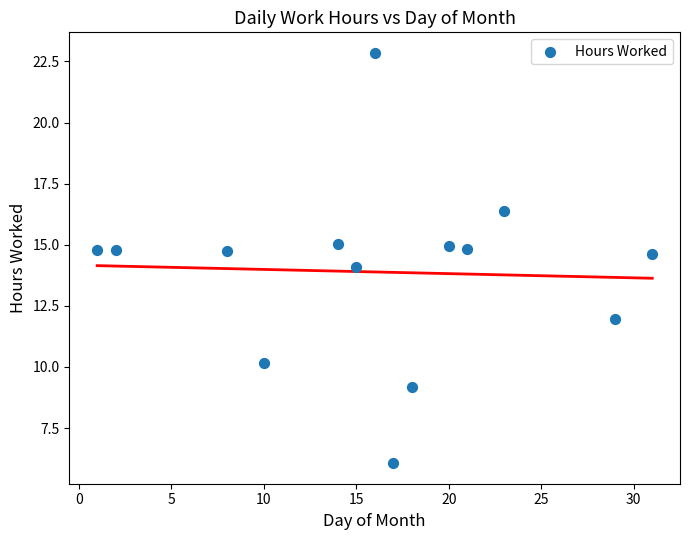

What is the range of X values (max minus min)?

30.0